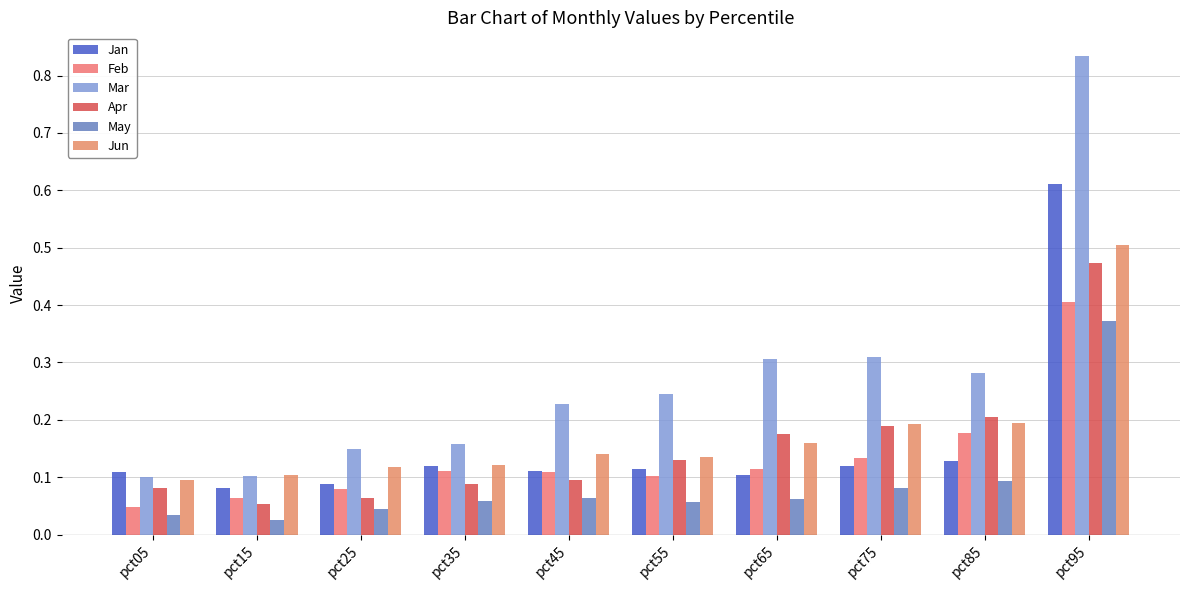

Reading right to left, transcribe all the data shown in this chart.

Jan: 0.6	0.1	0.1	0.1	0.1	0.1	0.1	0.1	0.1	0.1
Feb: 0.4	0.2	0.1	0.1	0.1	0.1	0.1	0.1	0.1	0.0
Mar: 0.8	0.3	0.3	0.3	0.2	0.2	0.2	0.1	0.1	0.1
Apr: 0.5	0.2	0.2	0.2	0.1	0.1	0.1	0.1	0.1	0.1
May: 0.4	0.1	0.1	0.1	0.1	0.1	0.1	0.0	0.0	0.0
Jun: 0.5	0.2	0.2	0.2	0.1	0.1	0.1	0.1	0.1	0.1